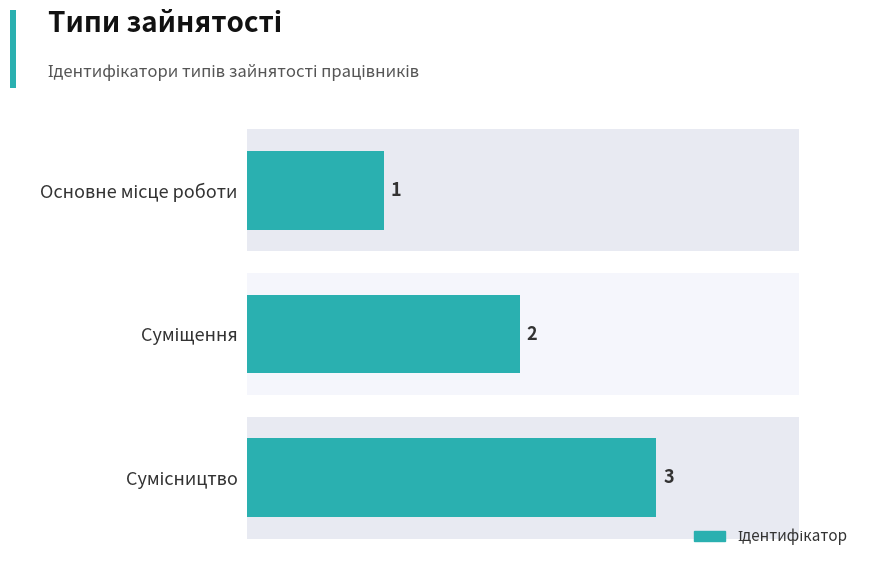

What is the difference between the values at Сумісництво and Суміщення?

1